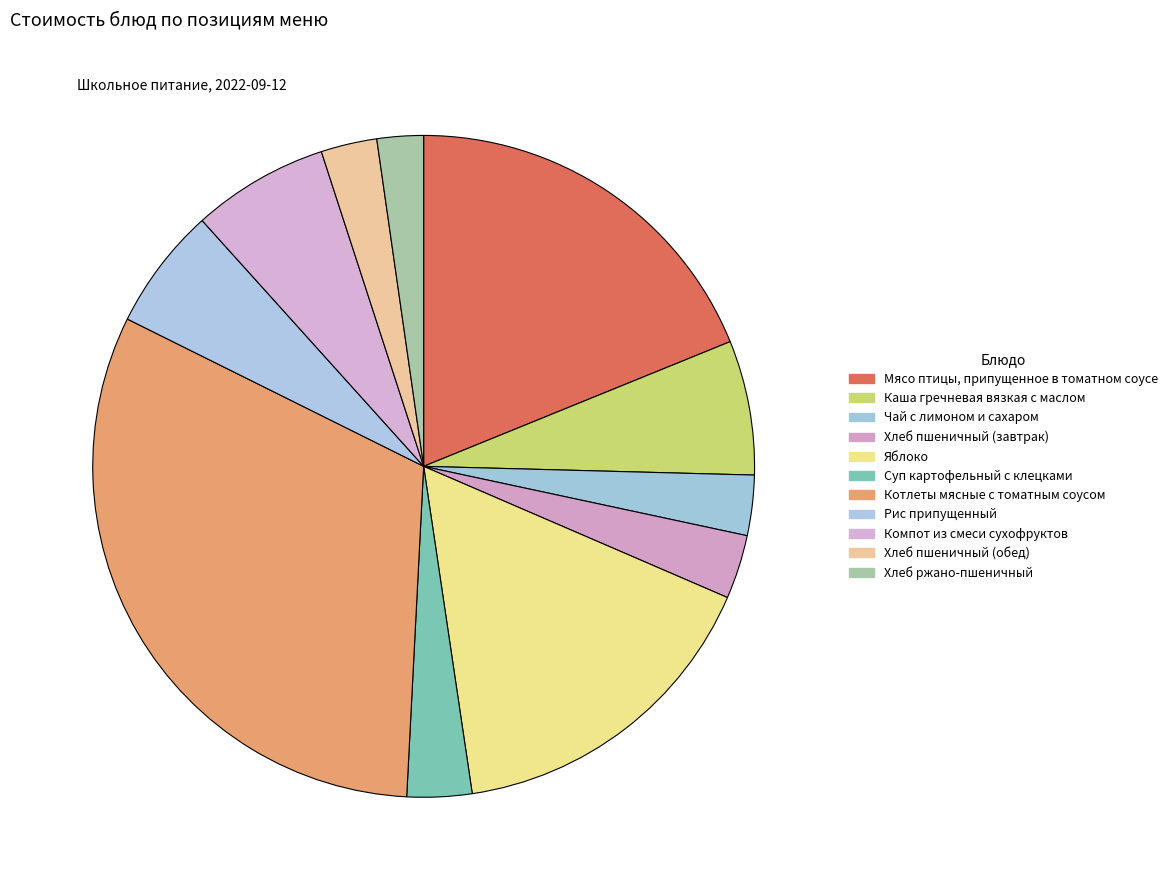

Rank the categories by value from highest to lowest.

Котлеты мясные с томатным соусом, Мясо птицы, припущенное в томатном соусе, Яблоко, Компот из смеси сухофруктов, Каша гречневая вязкая с маслом, Рис припущенный, Суп картофельный с клецками, Хлеб пшеничный (завтрак), Чай с лимоном и сахаром, Хлеб пшеничный (обед), Хлеб ржано-пшеничный